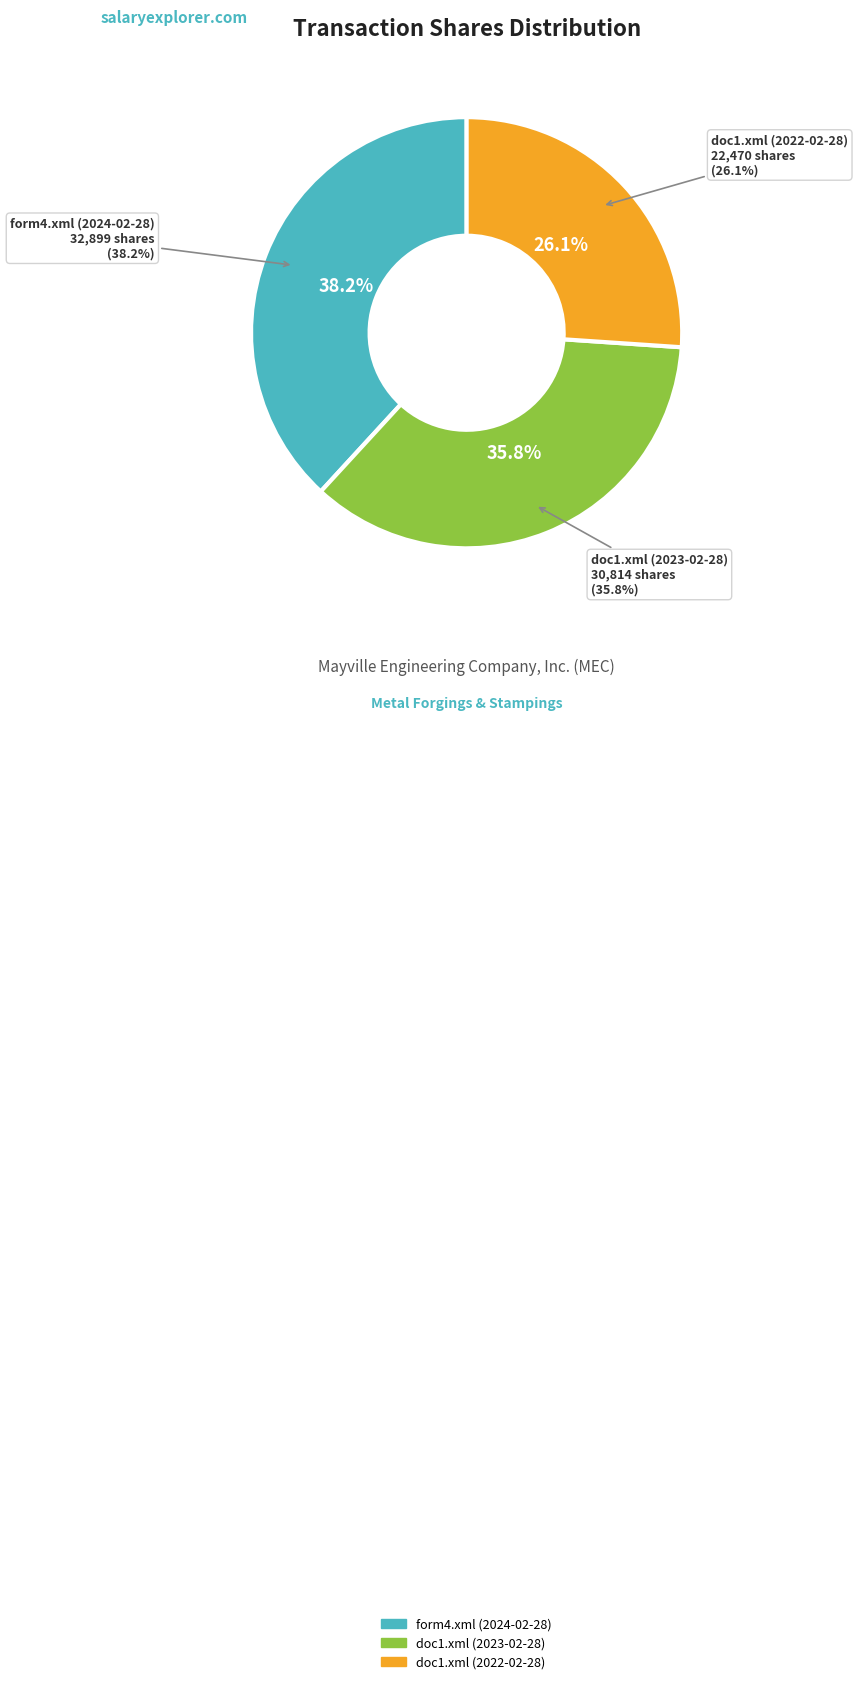

Is there a majority slice in this chart?

No